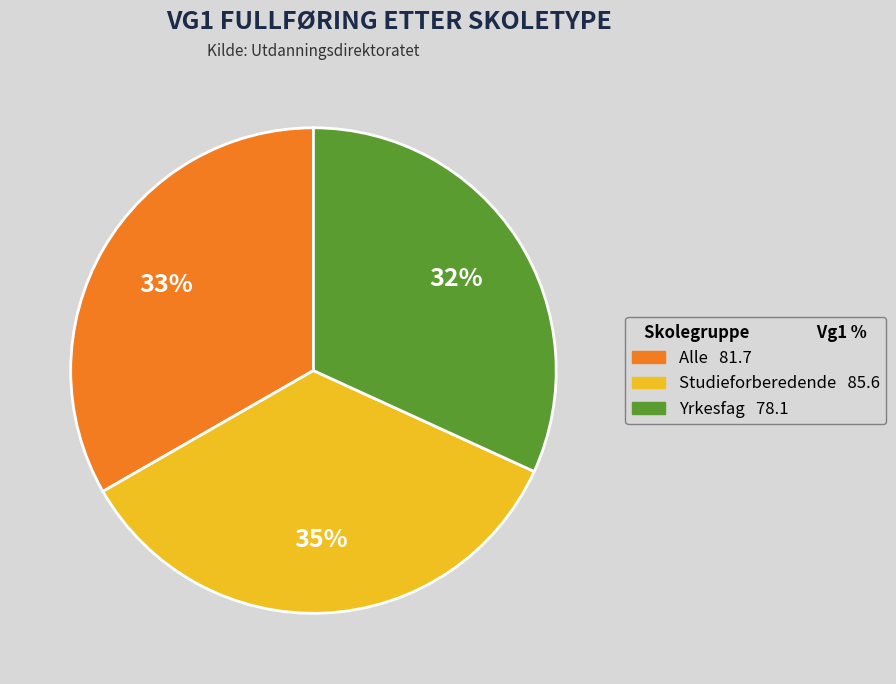

What percentage is the Yrkesfag slice, to the nearest percent?

32%